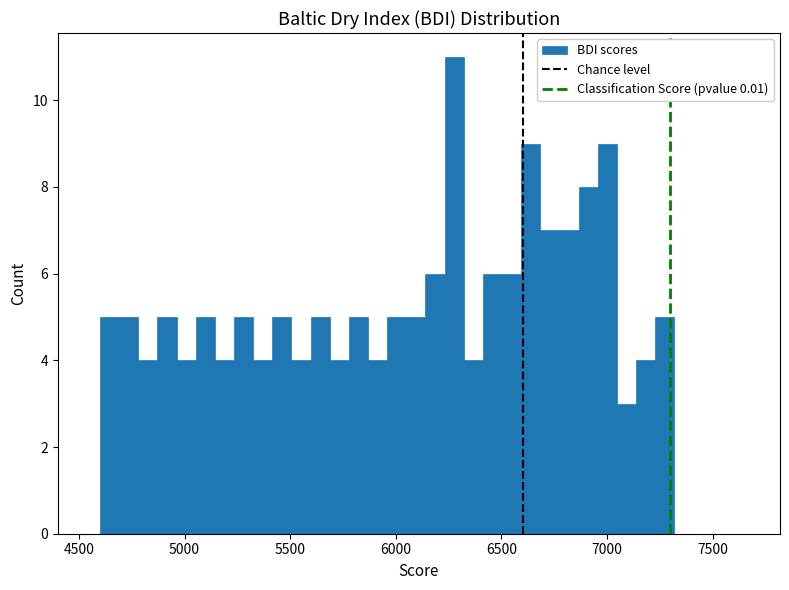

Read against the x-axis, roughly where is the centre of the tallest bar?

6300